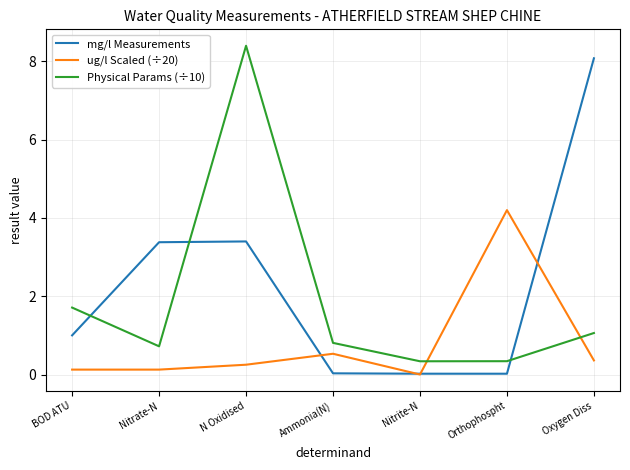

What position from the right is Oxygen Diss?

1